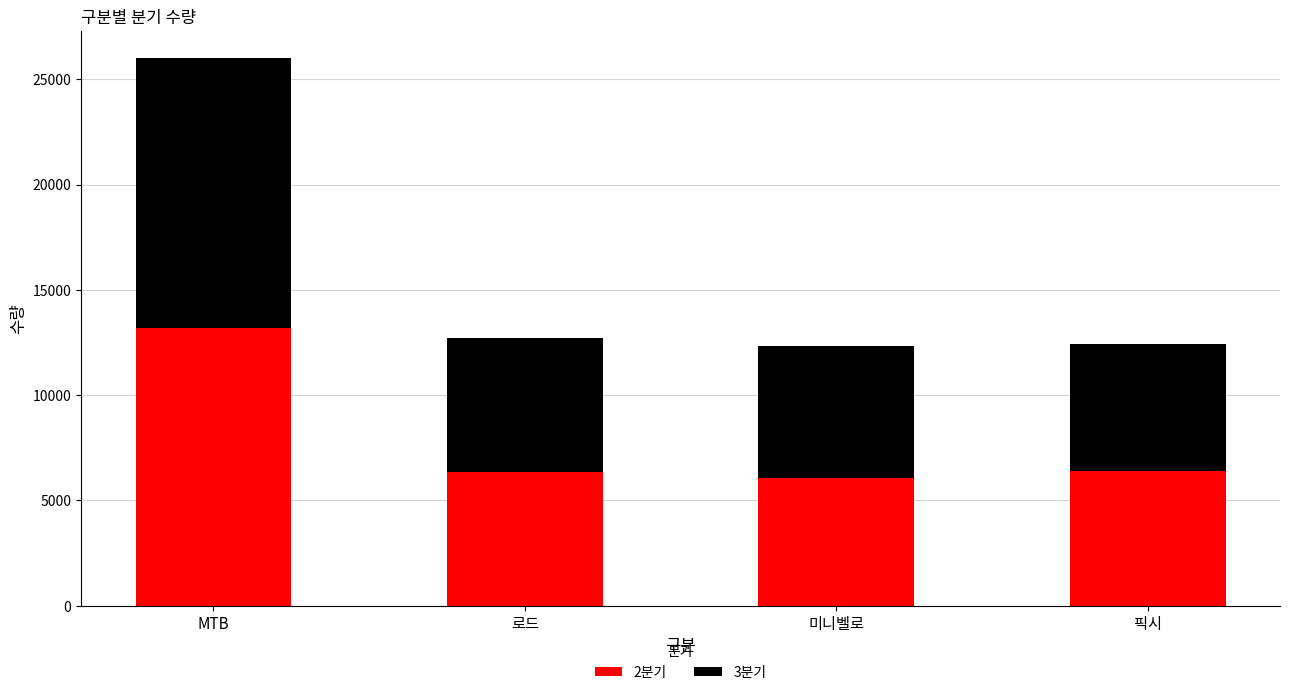

What is the sum of the 2분기 values at 미니벨로 and 로드?

12436